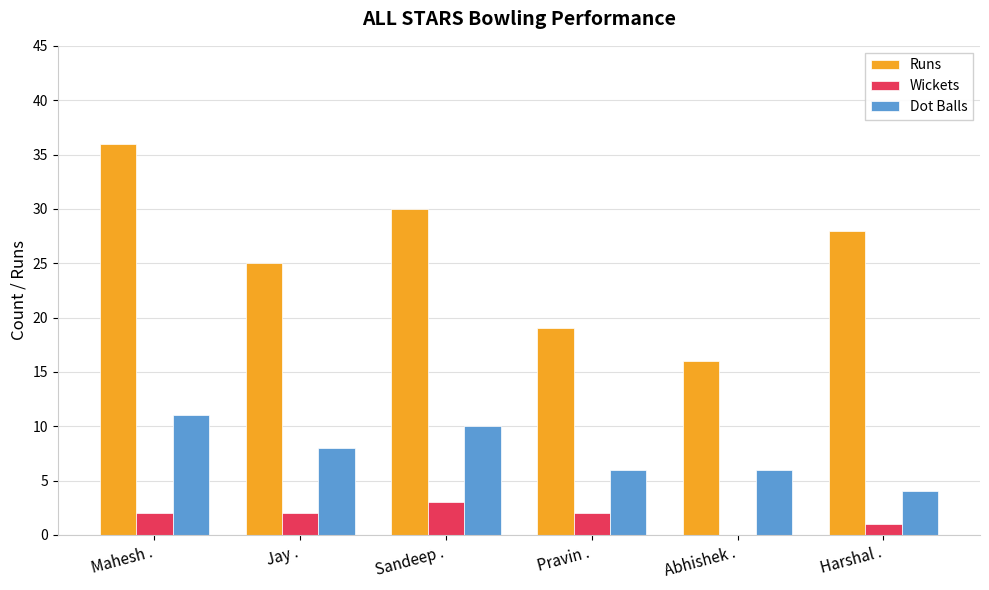

The value of Runs at Pravin . is 26. True or false?

False